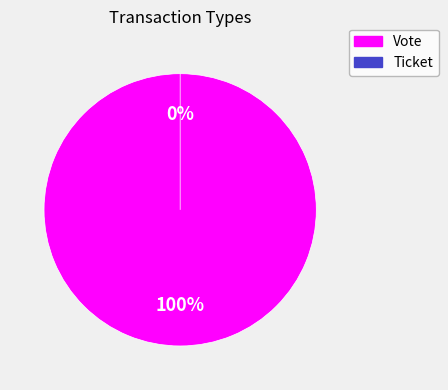

How many slices are in this pie chart?

2